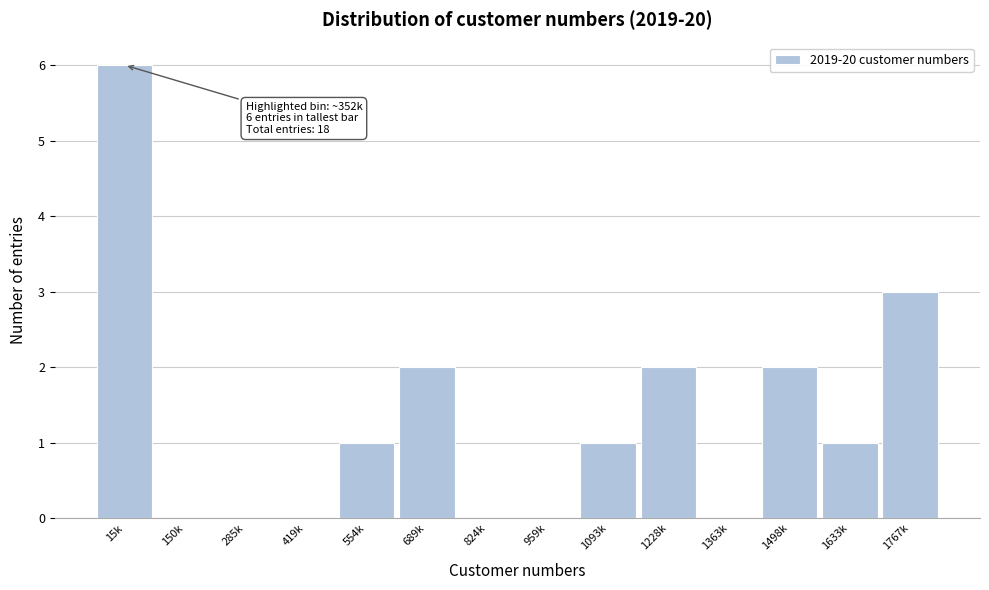

Reading left to right, extract all data points from this chart.

15k=6	150k=0	285k=0	419k=0	554k=1	689k=2	824k=0	959k=0	1093k=1	1228k=2	1363k=0	1498k=2	1633k=1	1767k=3